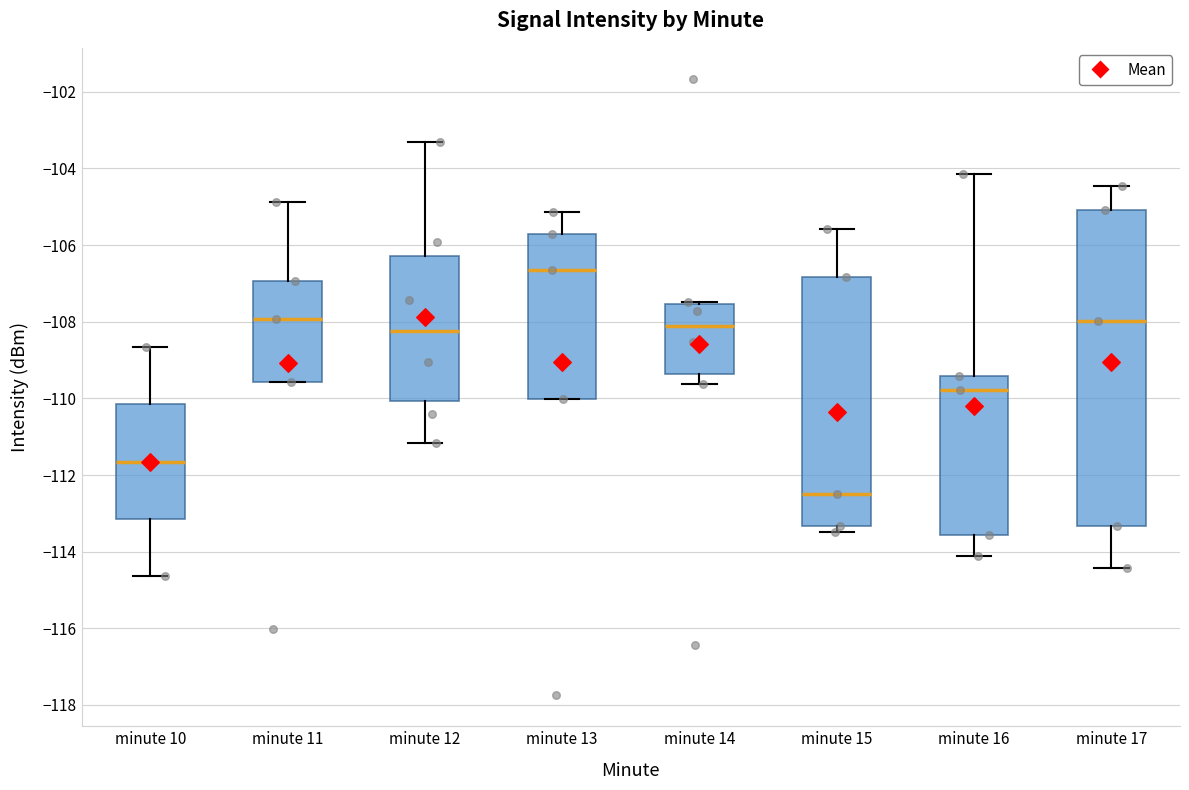

Reading left to right, read every box against the y-axis: the position of its median line, the range the box covers, and the ends of its whiskers. The values are not printed on the chart, so give them approximately, as read against the axis.

minute 10: median -111.6, box -113.2 to -110.2, whiskers -114.6 to -108.6
minute 11: median -108.0, box -109.6 to -107.0, whiskers -109.6 to -104.8
minute 12: median -108.2, box -110.0 to -106.2, whiskers -111.2 to -103.4
minute 13: median -106.6, box -110.0 to -105.8, whiskers -110.0 to -105.2
minute 14: median -108.2, box -109.4 to -107.6, whiskers -109.6 to -107.4
minute 15: median -112.4, box -113.4 to -106.8, whiskers -113.4 (just below the box's lower edge) to -105.6
minute 16: median -109.8, box -113.6 to -109.4, whiskers -114.2 to -104.2
minute 17: median -108.0, box -113.4 to -105.0, whiskers -114.4 to -104.4